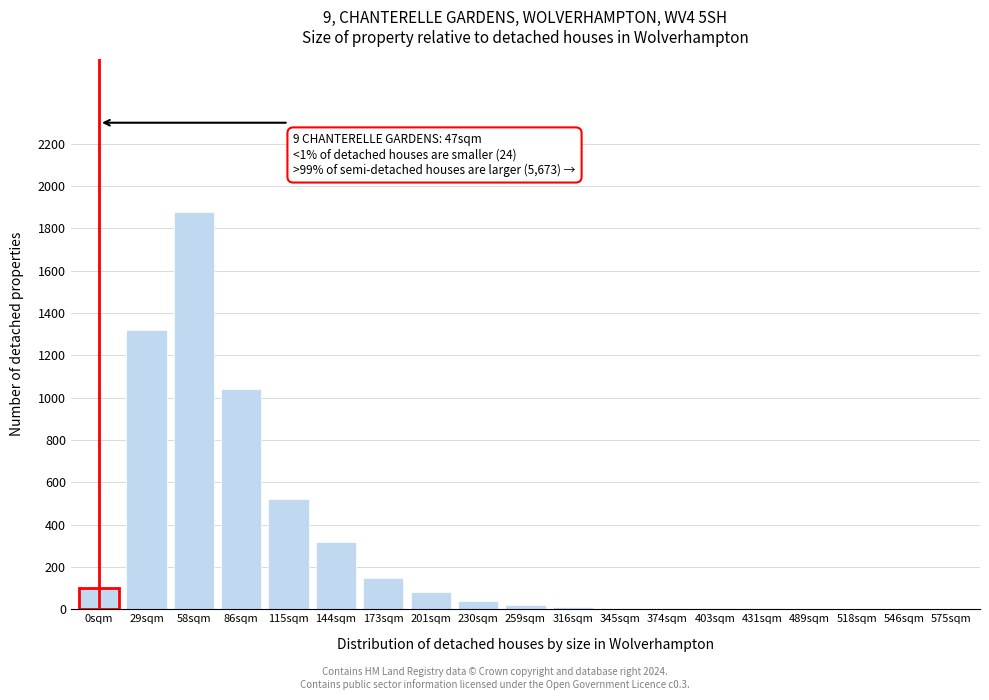

At which label is the value closest to 940?

86sqm